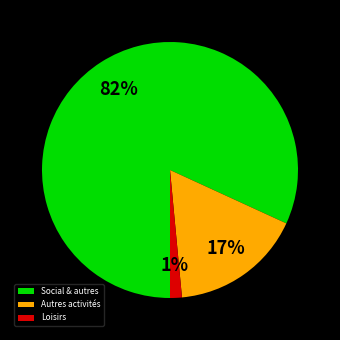

Which has a higher value, Social & autres or Autres activités?

Social & autres